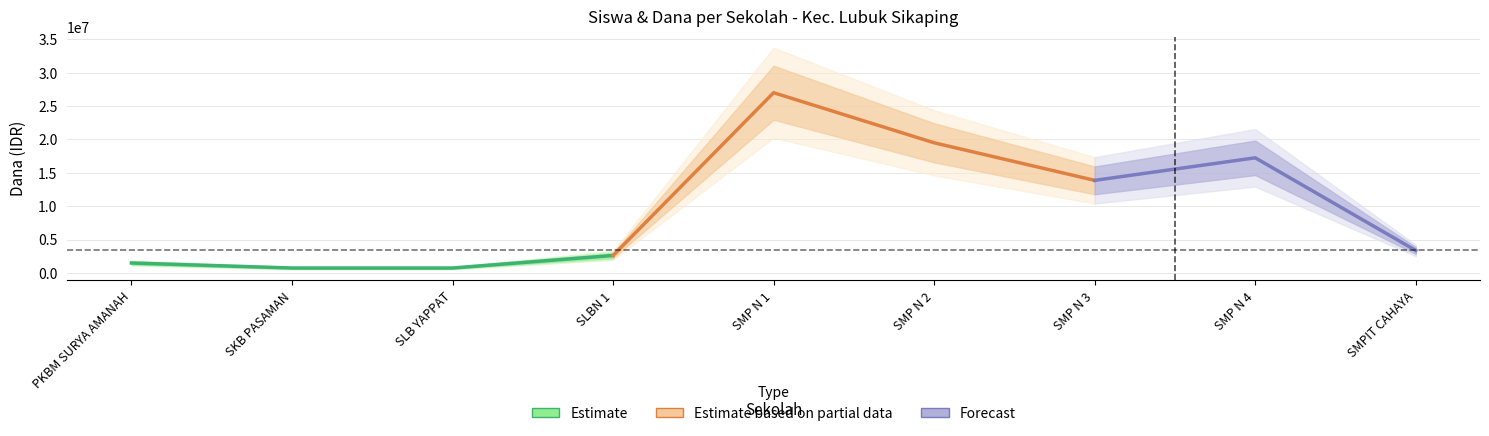

What is the difference between the Dana Pemberian values at SMP N 1 and SMPIT CAHAYA?

23625000